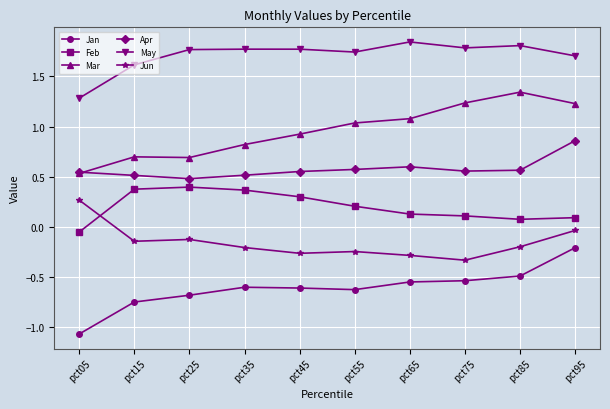

At which category is the sum across all series the highest?

pct95